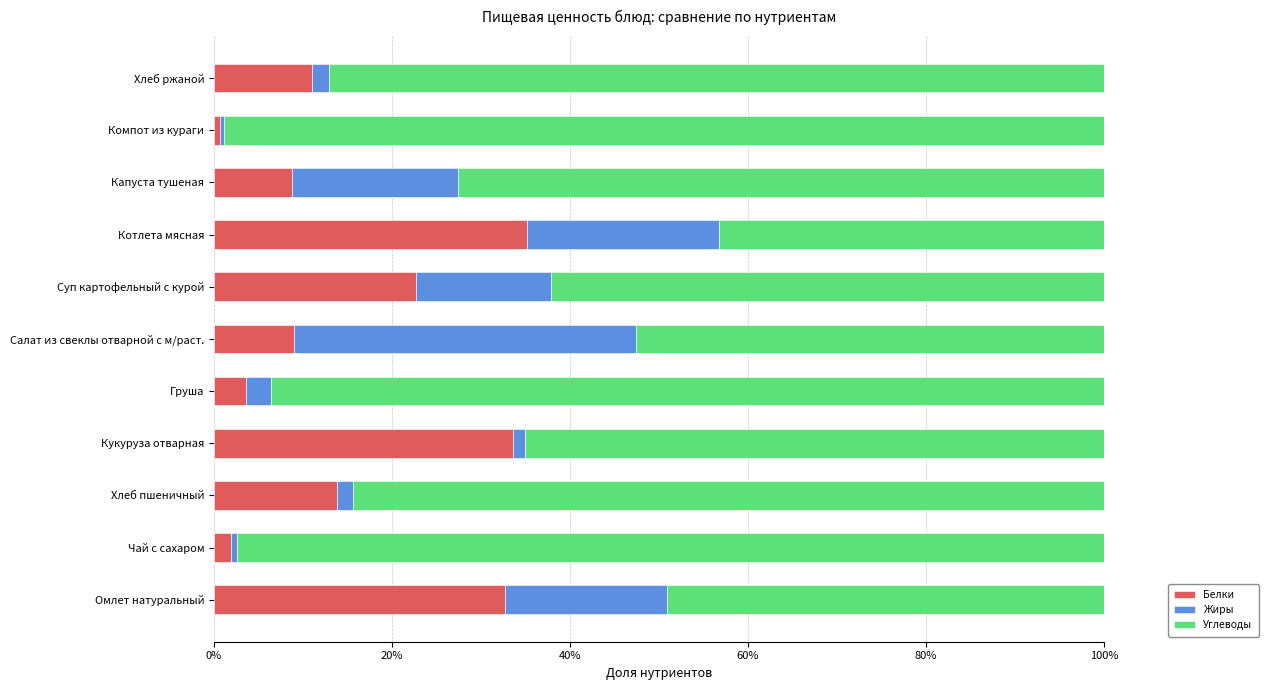

What is the sum of all Белки values?

172.9